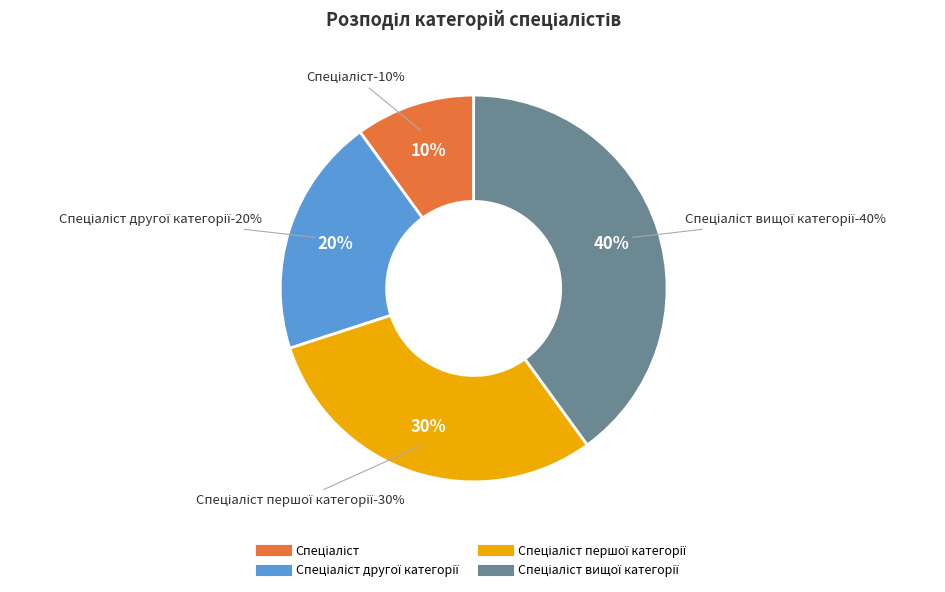

Count the number of slices in the pie.

4